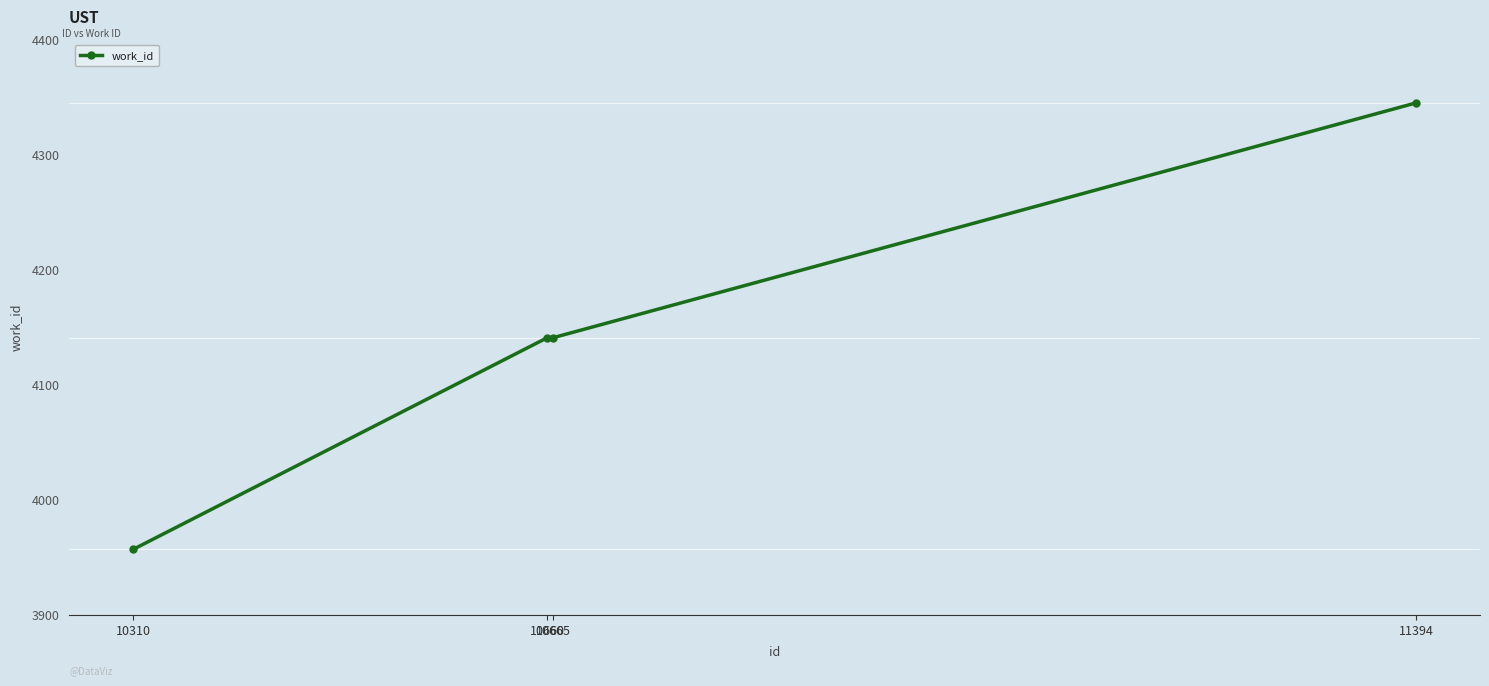

Reading left to right, transcribe all the data shown in this chart.

10310=3957	10660=4141	10665=4141	11394=4345